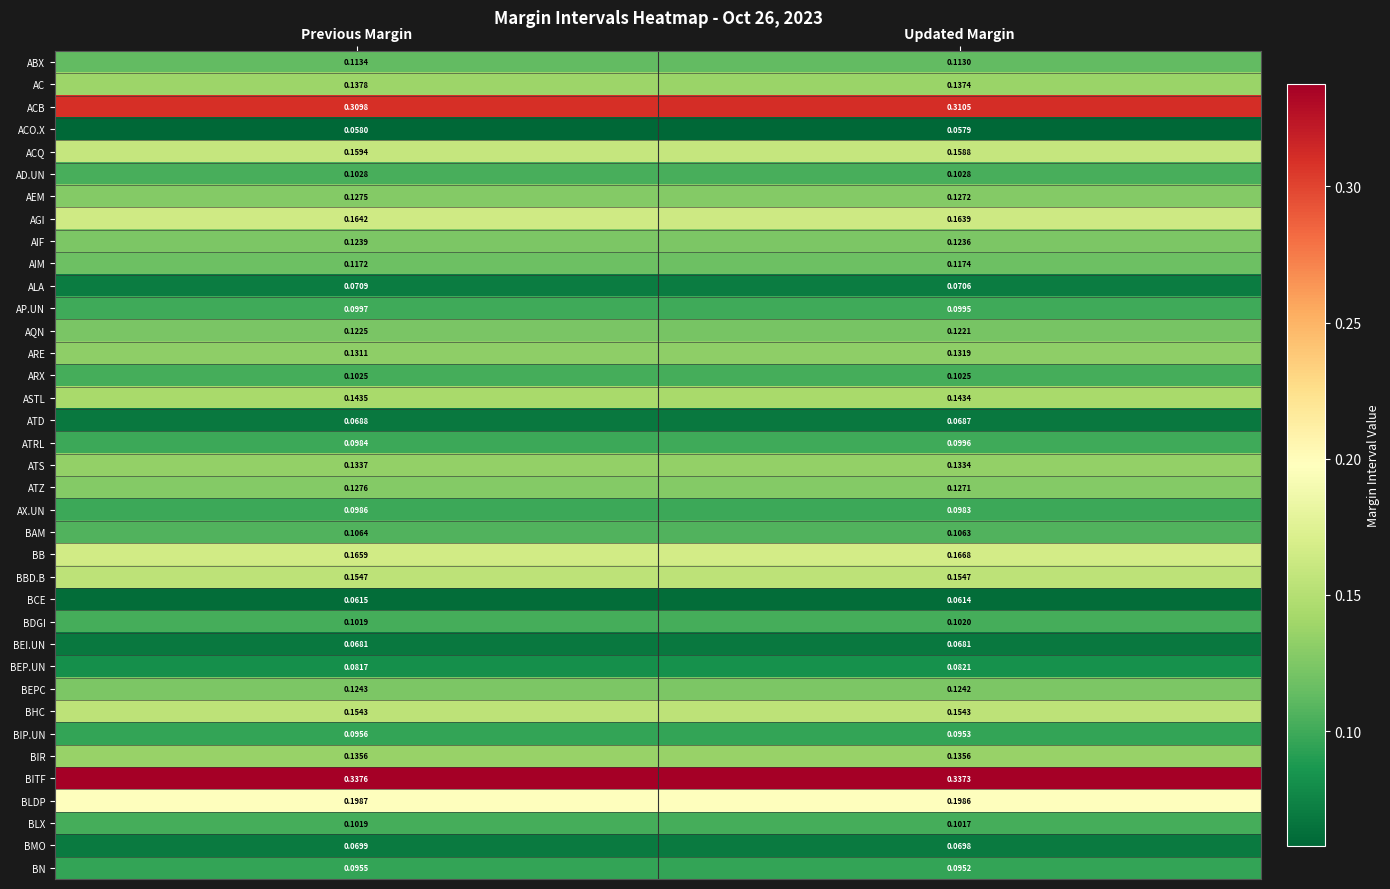

Which category has the highest value in the ACB series?

Updated Margin